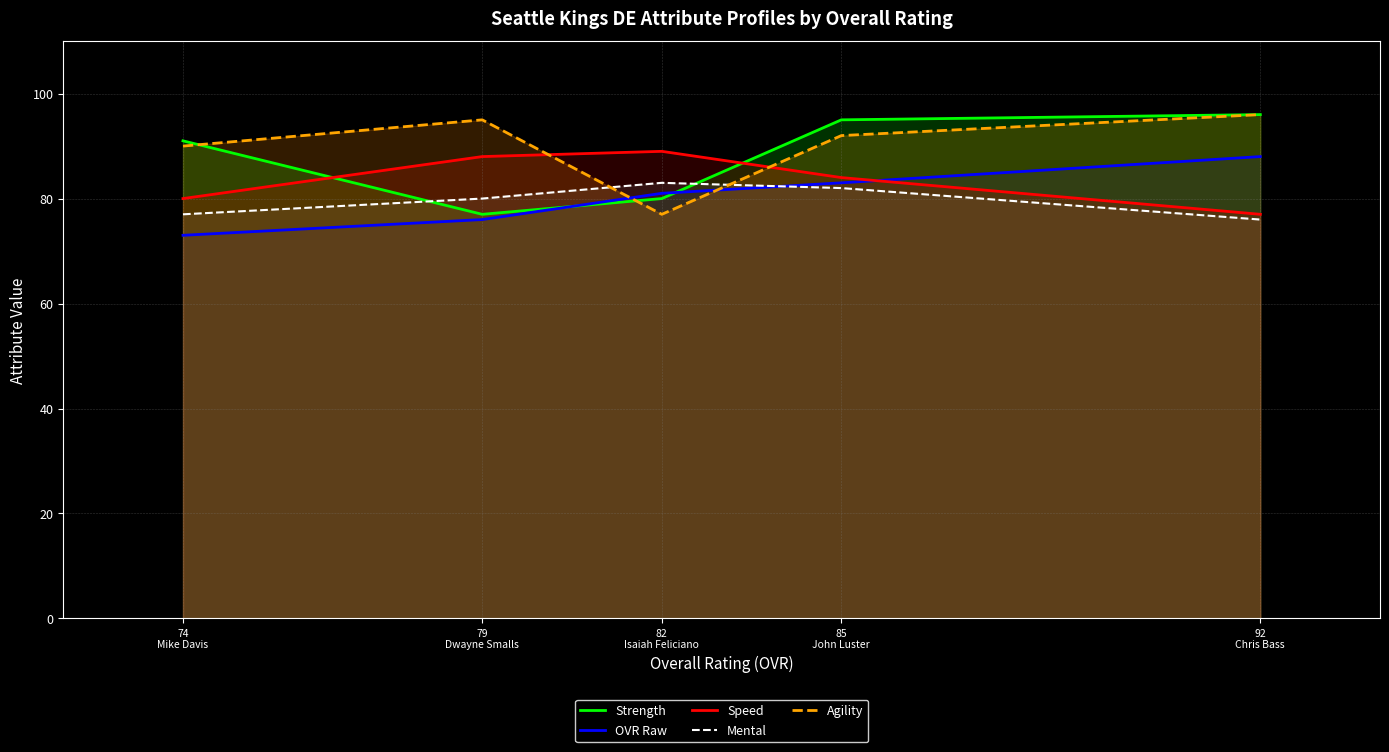

At which label does Mental first exceed 80?

82
Isaiah Feliciano